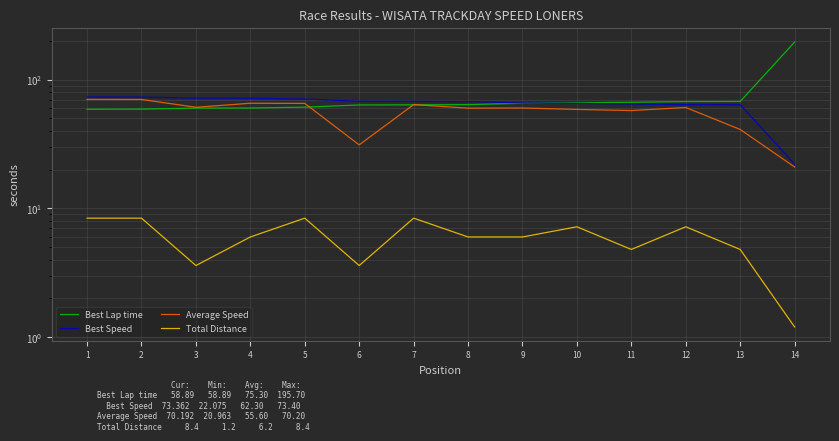

At how many categories does at least one series exceed 89?

1